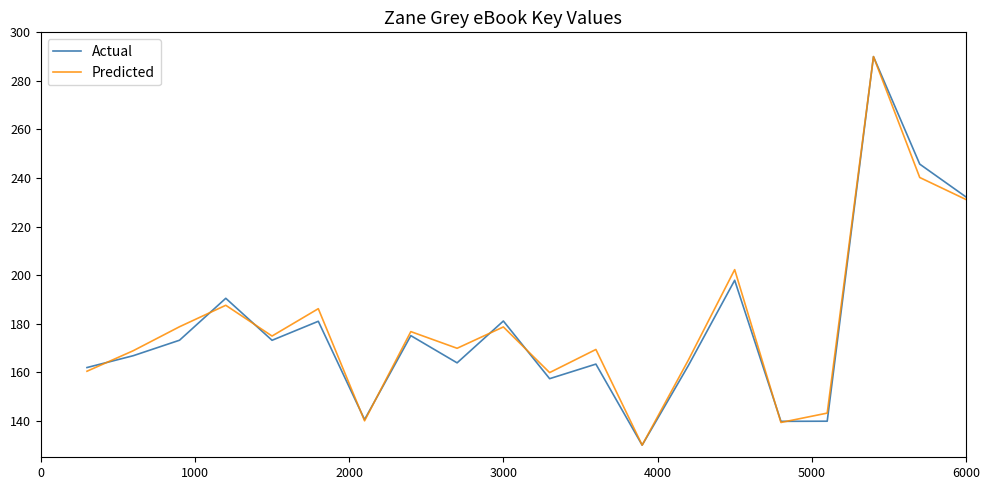

What is the difference between the maximum and minimum values in the Predicted series?

160.0